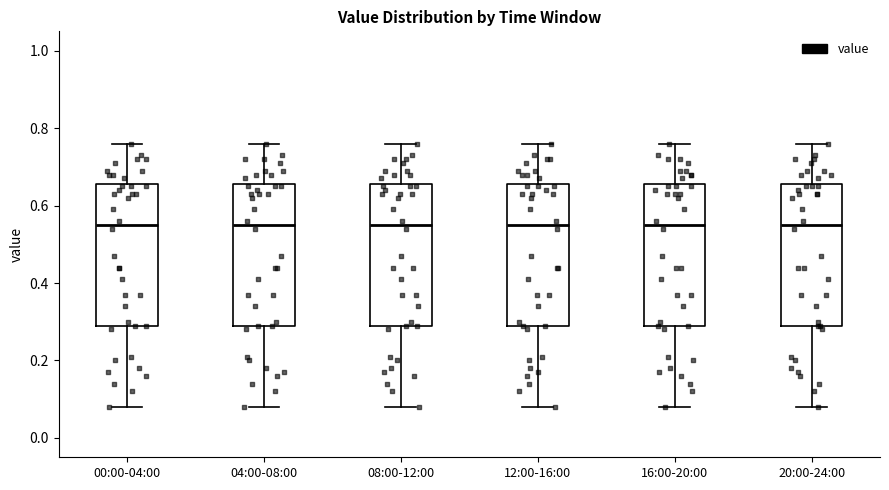

Reading left to right, read every box against the y-axis: the position of its median line, the range the box covers, and the ends of its whiskers. The values are not printed on the chart, so give them approximately, as read against the axis.

00:00-04:00: median 0.56, box 0.30 to 0.66, whiskers 0.08 to 0.76
04:00-08:00: median 0.56, box 0.30 to 0.66, whiskers 0.08 to 0.76
08:00-12:00: median 0.56, box 0.30 to 0.66, whiskers 0.08 to 0.76
12:00-16:00: median 0.56, box 0.30 to 0.66, whiskers 0.08 to 0.76
16:00-20:00: median 0.56, box 0.30 to 0.66, whiskers 0.08 to 0.76
20:00-24:00: median 0.56, box 0.30 to 0.66, whiskers 0.08 to 0.76